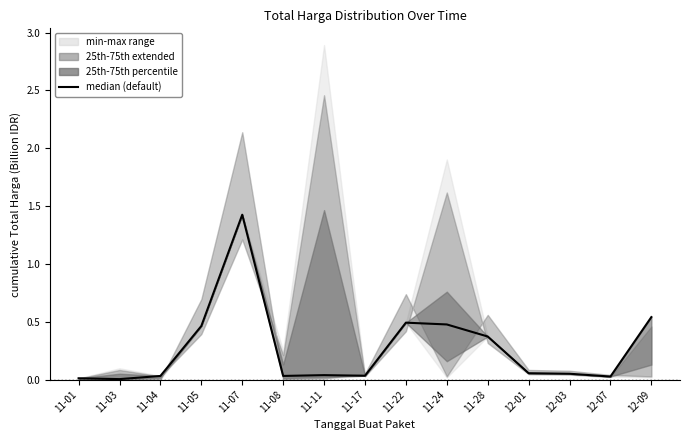

What is the sum of the values at 11-11 and 11-17?

0.1